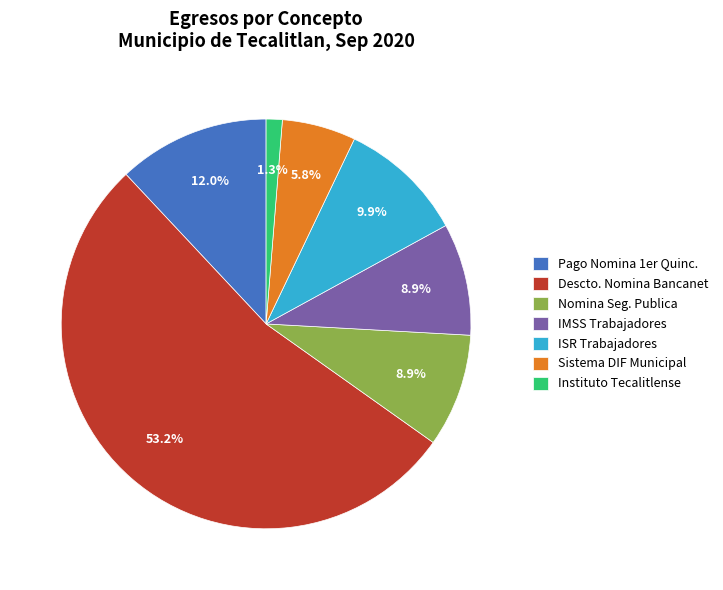

To the nearest percent, what is the average slice percentage?

14%